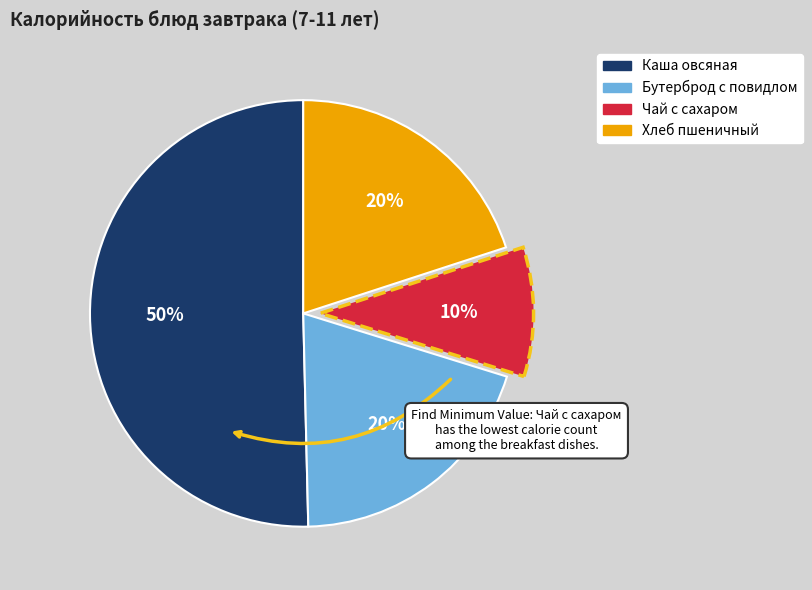

Which slice is the smallest?

Чай с сахаром